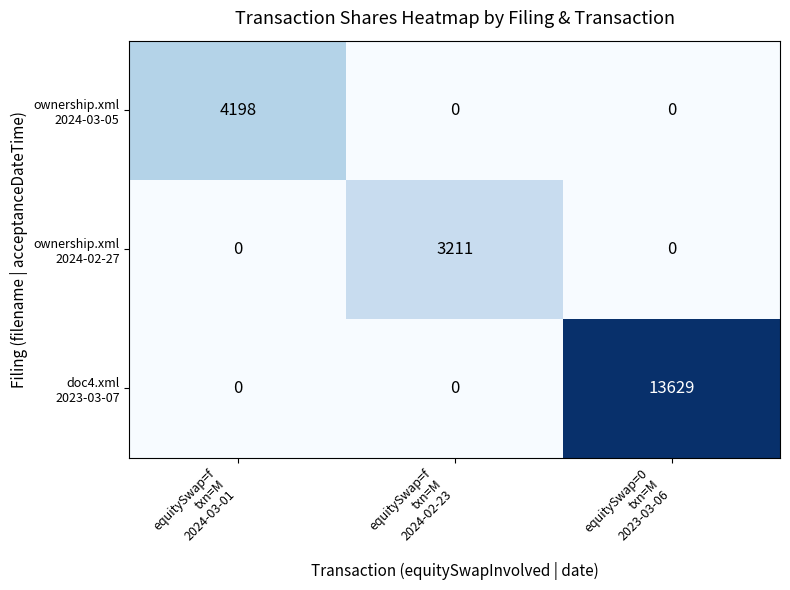

Count the number of categories in the chart.

3